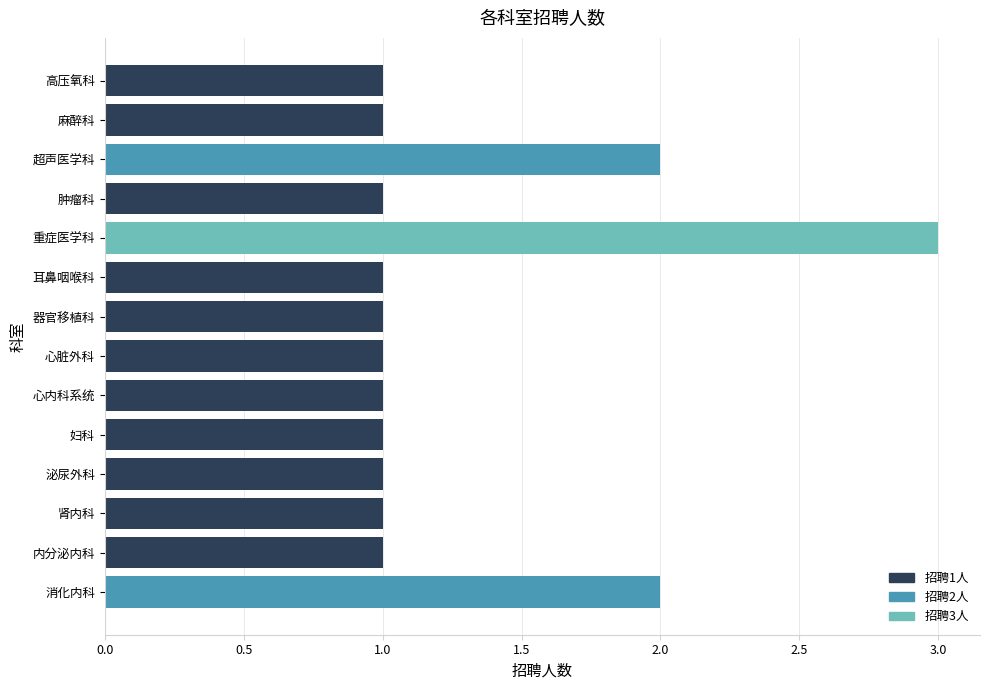

True or false: the data shows 5 at 重症医学科.

False